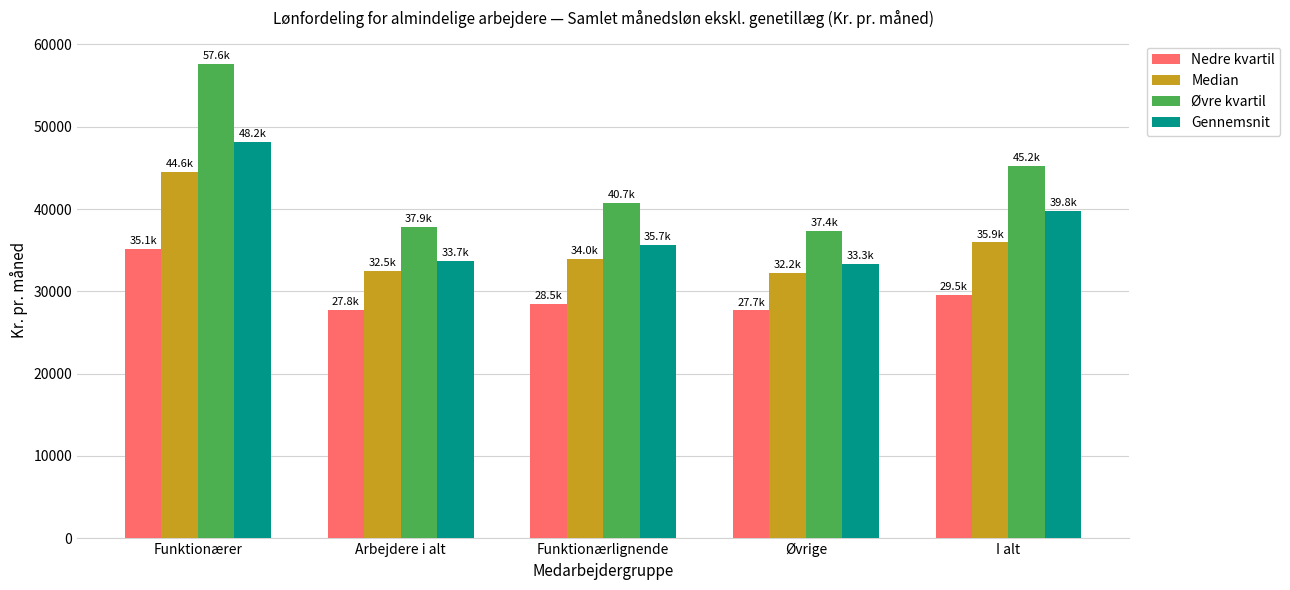

What is the label of the 4th bar from the right?

Arbejdere i alt